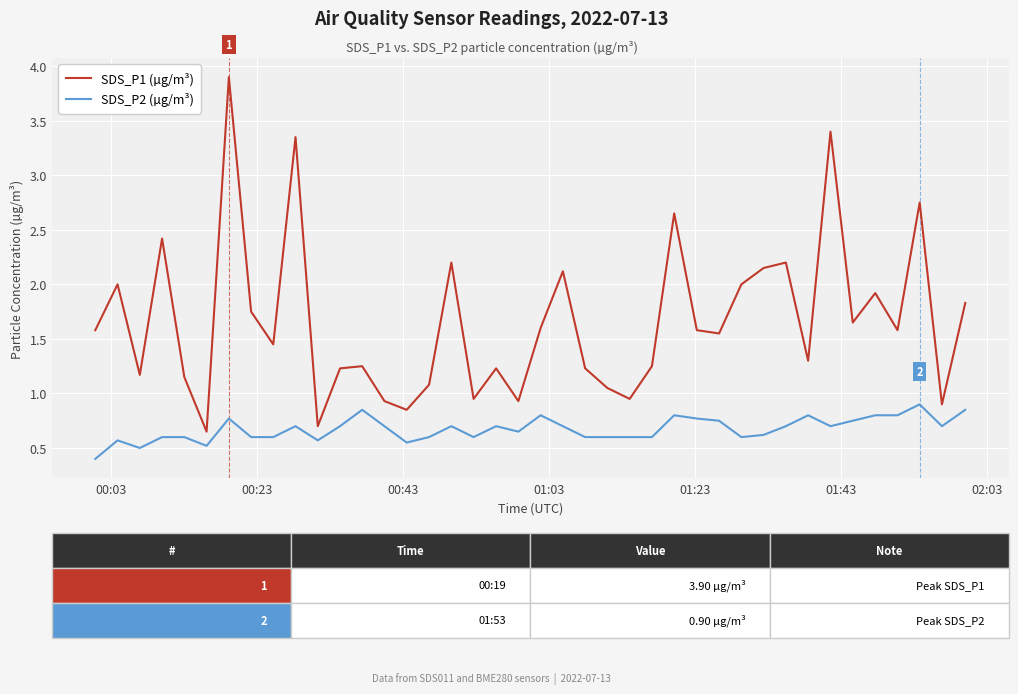

List the series in order of their overall mean, highest first.

SDS_P1 (µg/m³), SDS_P2 (µg/m³)